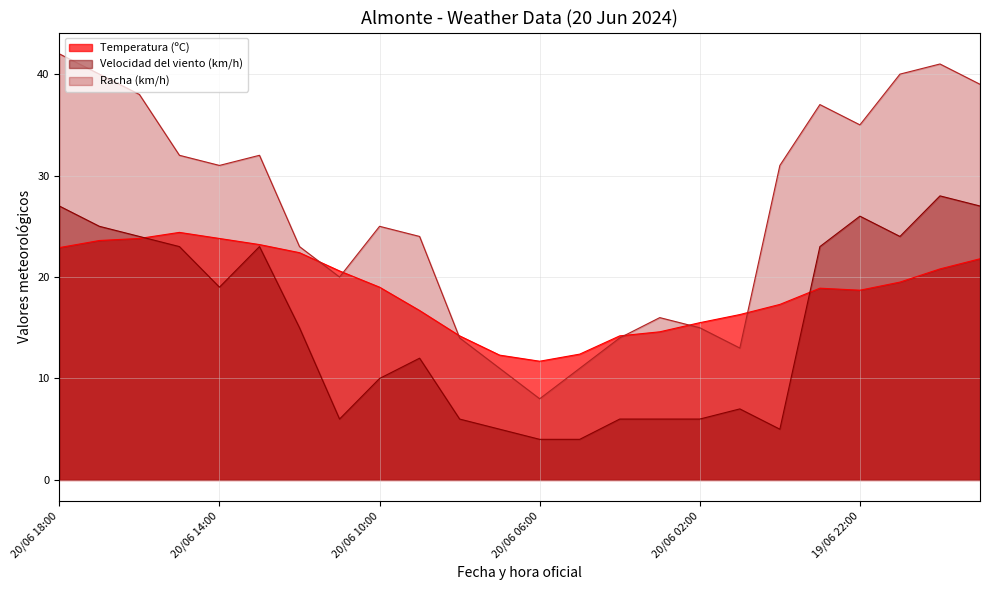

True or false: Racha (km/h) and Velocidad del viento (km/h) intersect in this chart.

False